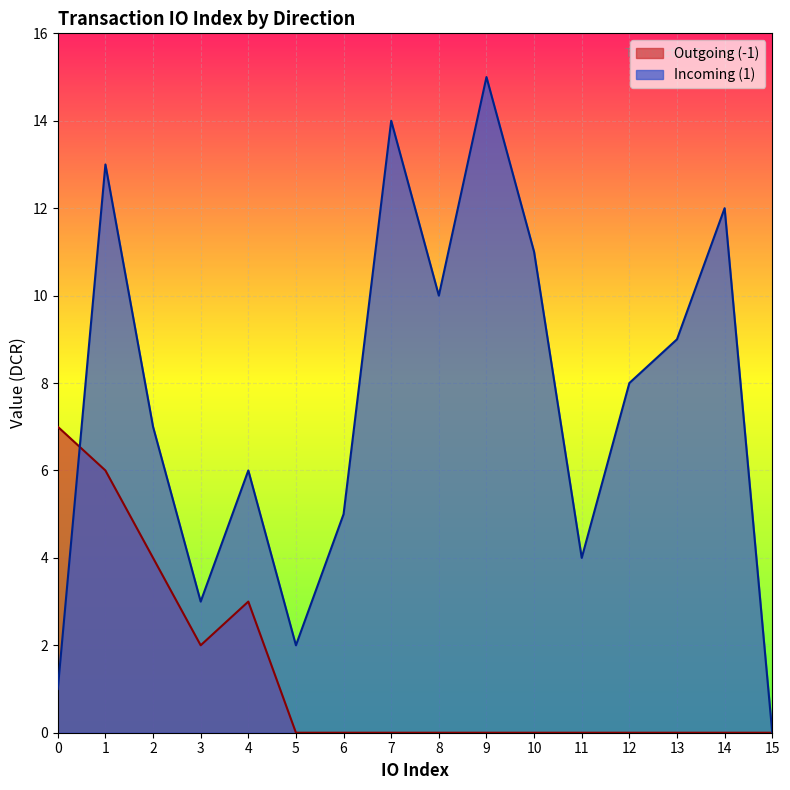

Rank the series by their maximum value, from highest to lowest.

Incoming (1), Outgoing (-1)